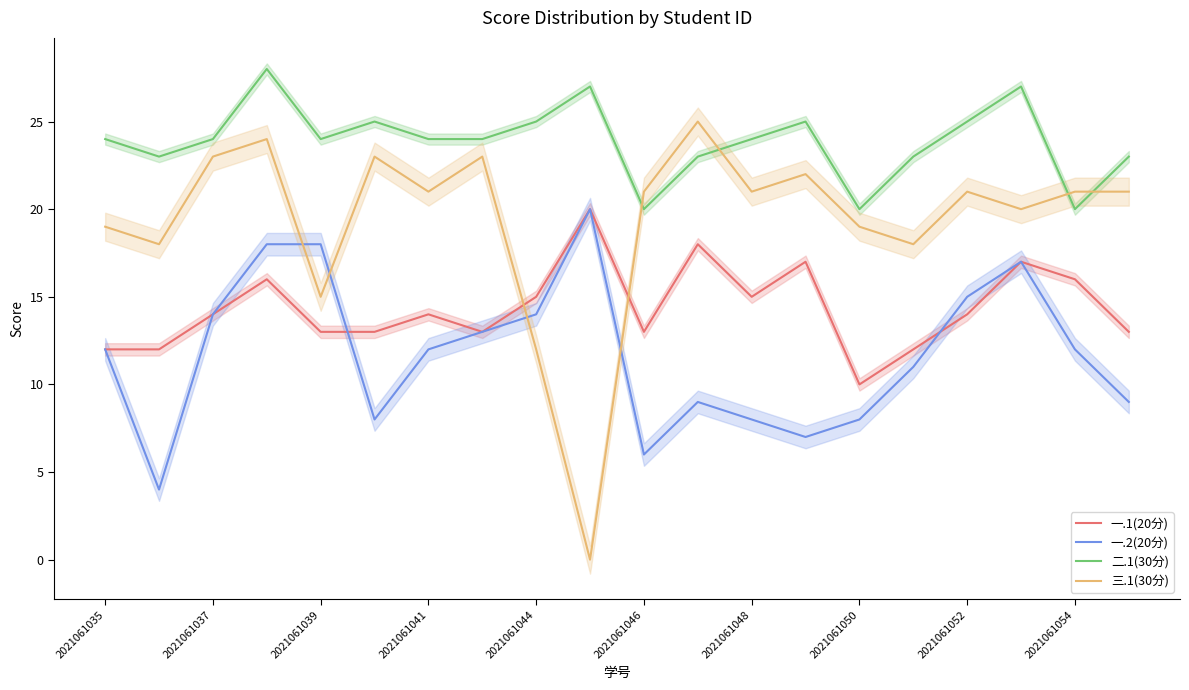

True or false: 二.1(30分) and 一.1(20分) cross at least once.

False